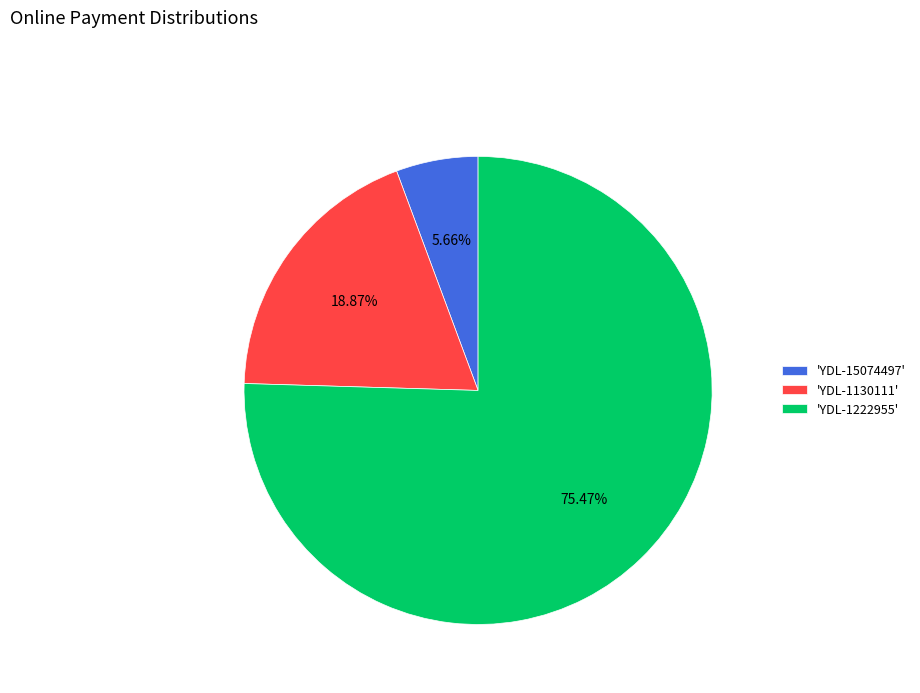

Rank the categories by value from highest to lowest.

'YDL-1222955', 'YDL-1130111', 'YDL-15074497'